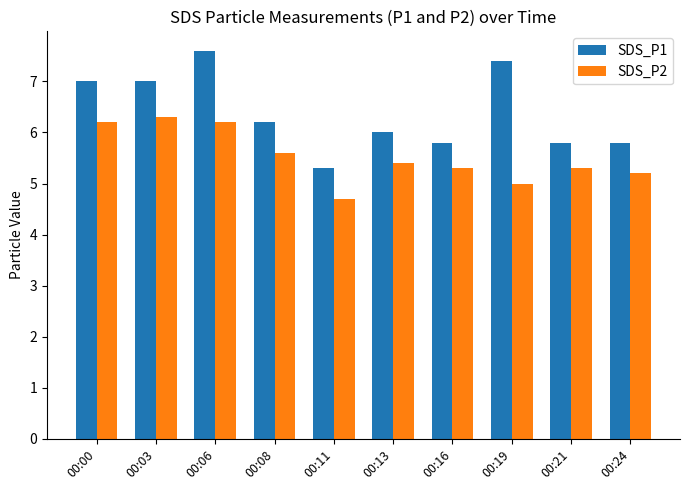

What is the difference between the highest and lowest values at 00:00?

0.8